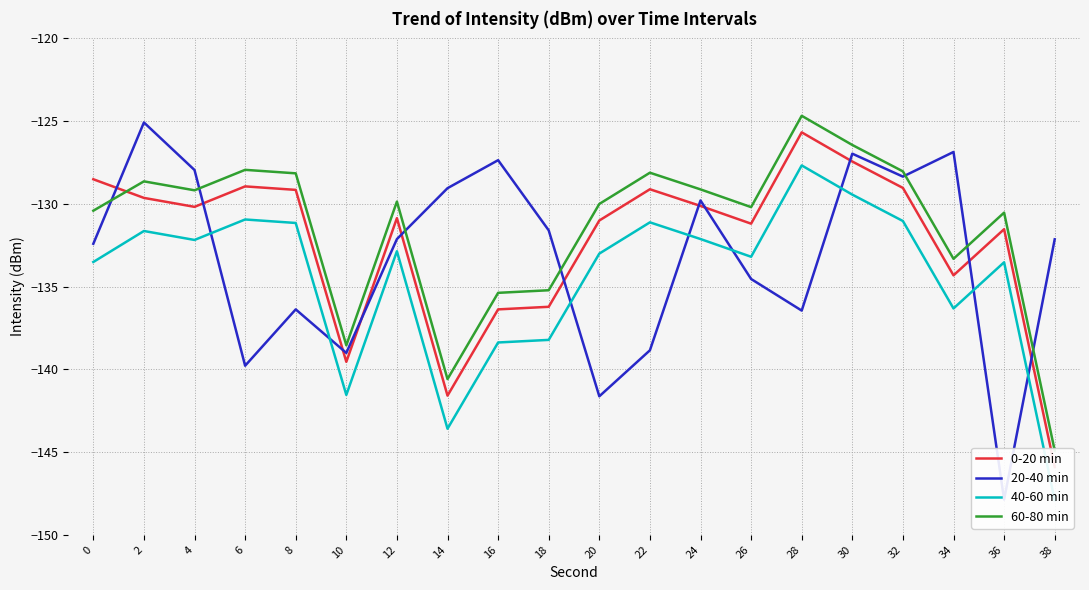

The value of 60-80 min at 14 is -140.6. True or false?

True